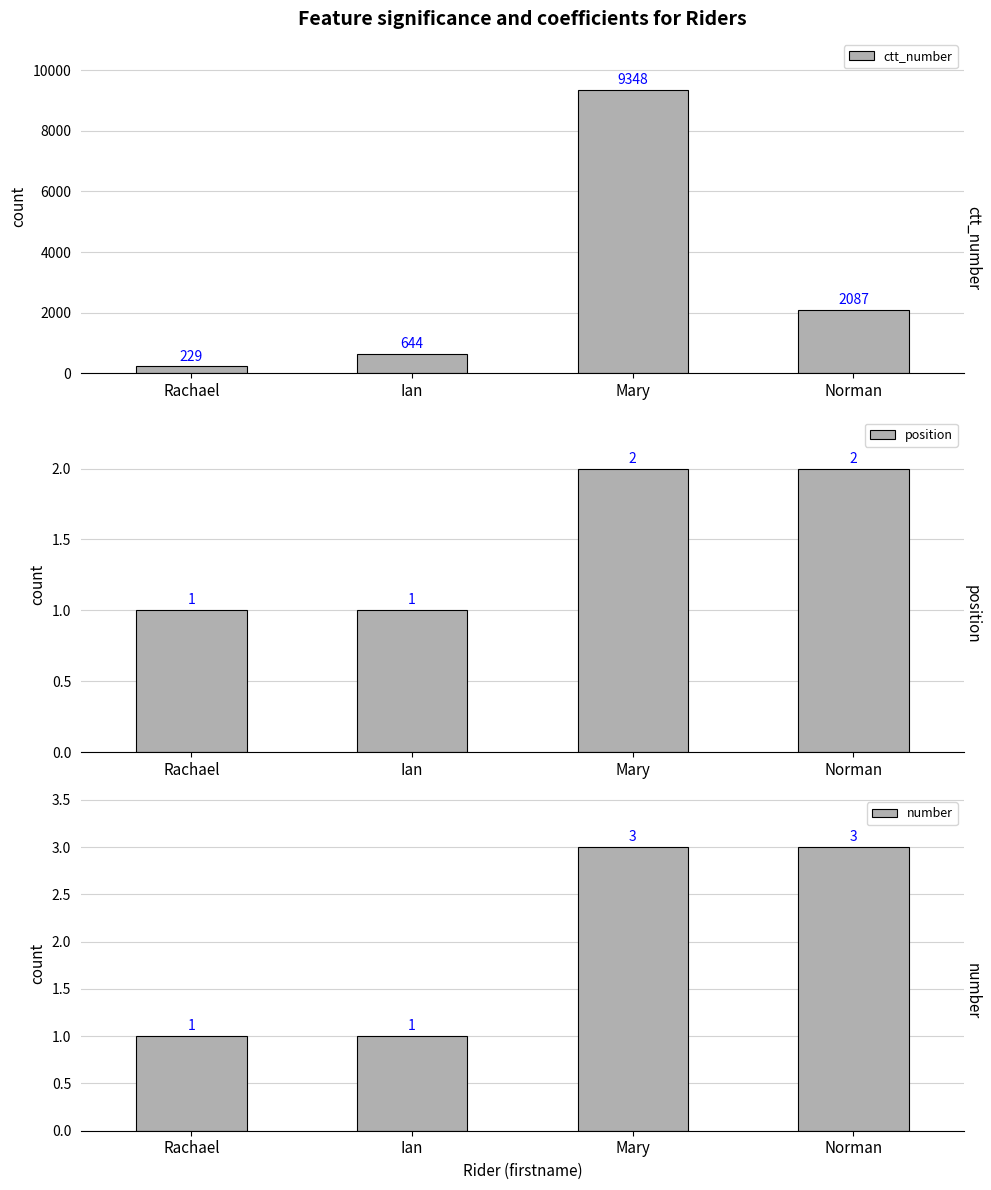

Reading right to left, extract all data points from this chart.

ctt_number: 2087	9348	644	229
position: 2	2	1	1
number: 3	3	1	1